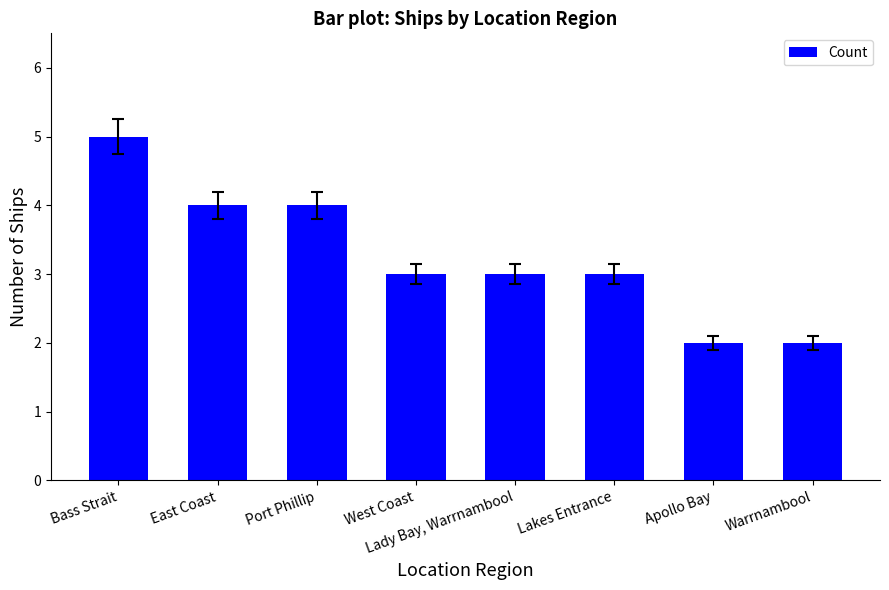

What is the difference between the values at West Coast and Apollo Bay?

1